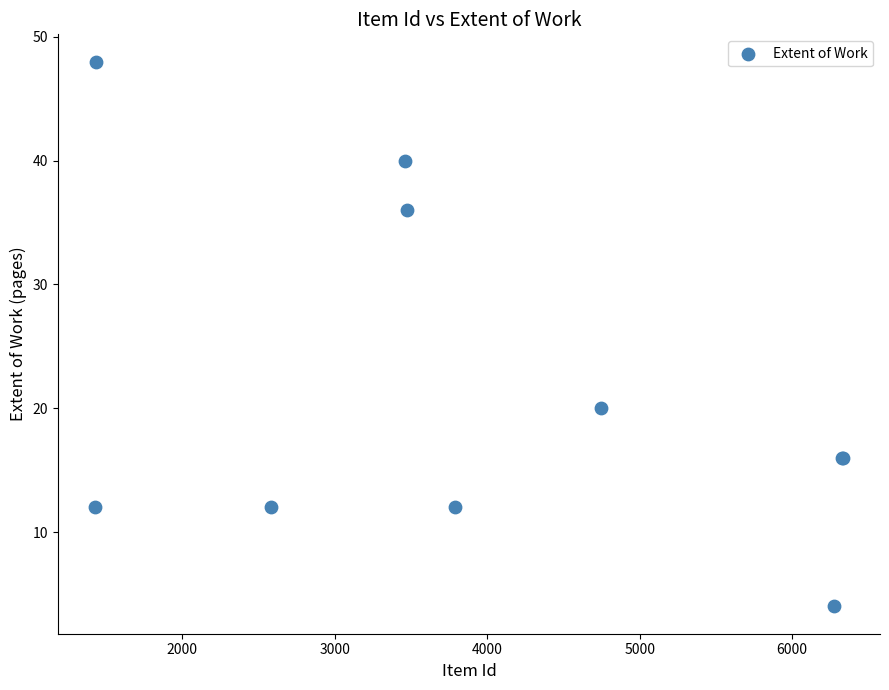

What Y value in the scatter plot is closest to 26?

20